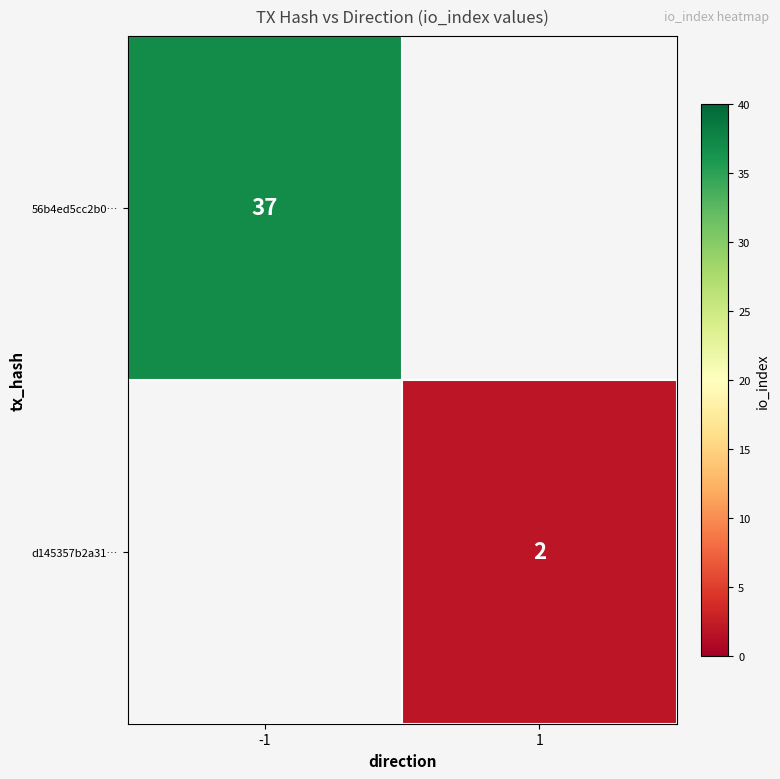

Is it true that d145357b2a31… equals 2 at 1?

True